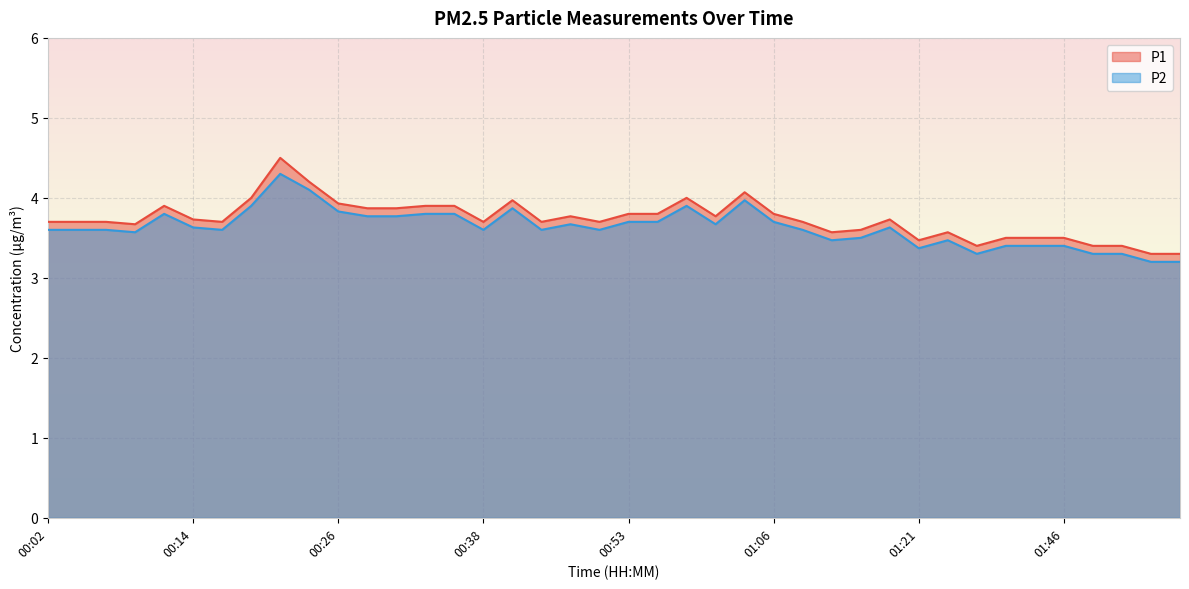

True or false: P1 and P2 cross at least once.

False